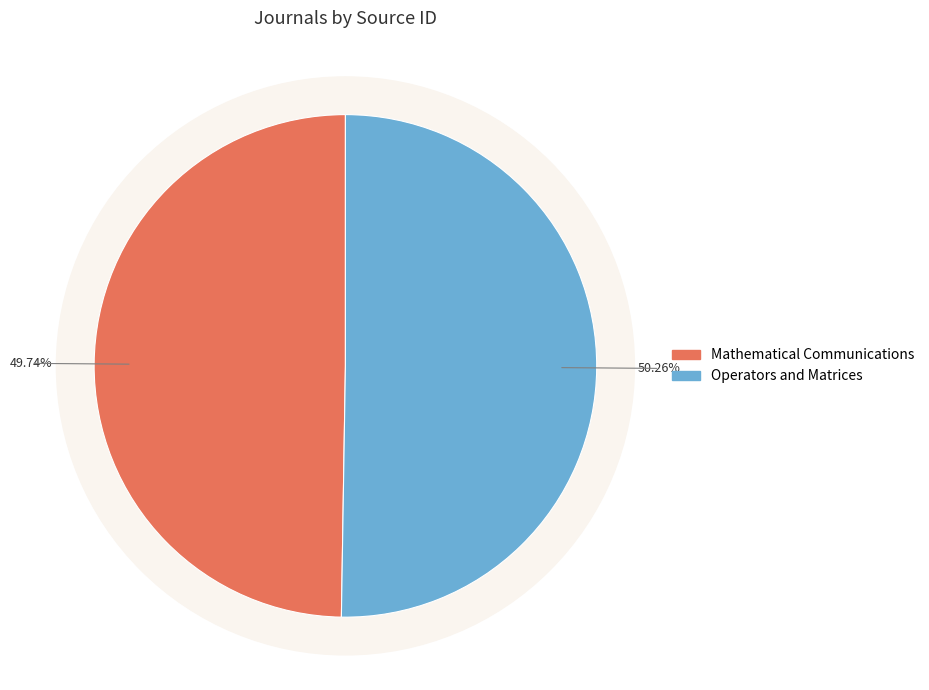

To the nearest percent, what is the combined percentage of Mathematical Communications and Operators and Matrices?

100%